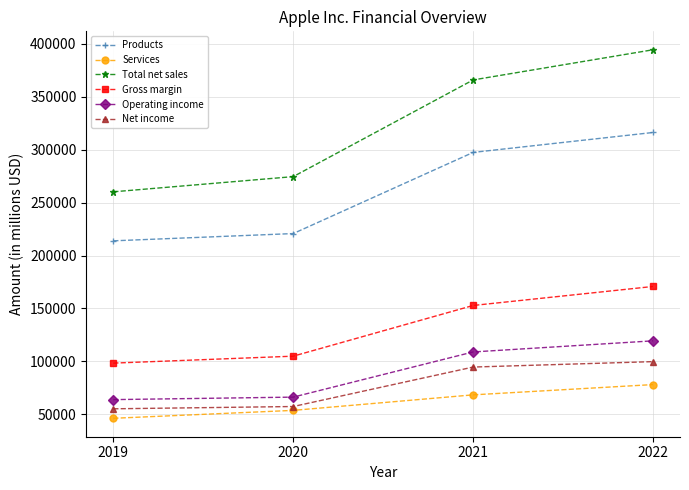

What is the sum of the Net income values at 2019 and 2020?

112667